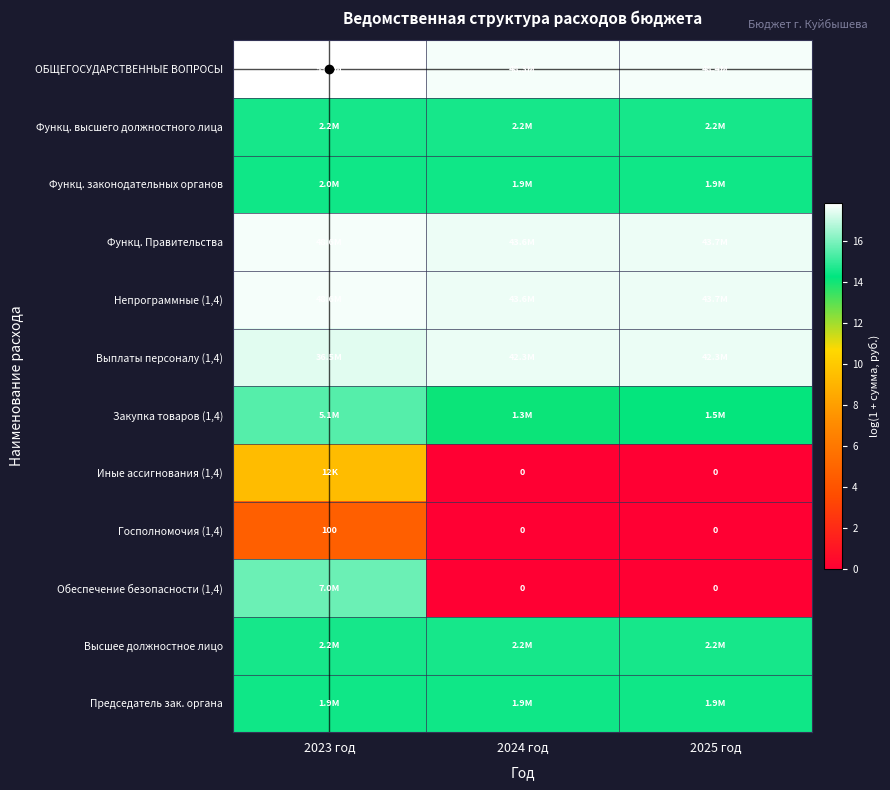

List the series in order of their peak value, highest first.

ОБЩЕГОСУДАРСТВЕННЫЕ ВОПРОСЫ, Функц. Правительства, Непрограммные (1,4), Выплаты персоналу (1,4), Обеспечение безопасности (1,4), Закупка товаров (1,4), Функц. высшего должностного лица, Высшее должностное лицо, Функц. законодательных органов, Председатель зак. органа, Иные ассигнования (1,4), Госполномочия (1,4)